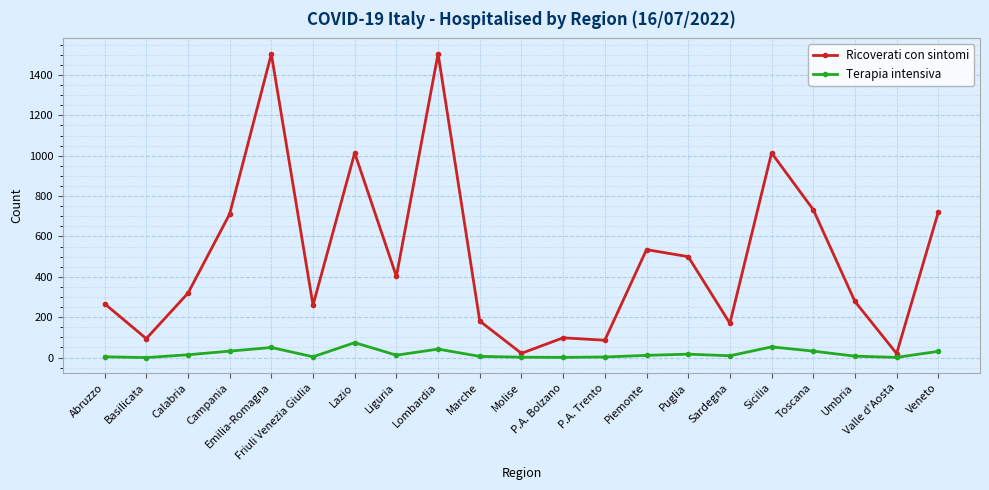

True or false: Terapia intensiva has more than 2 points higher than both neighbors.

True